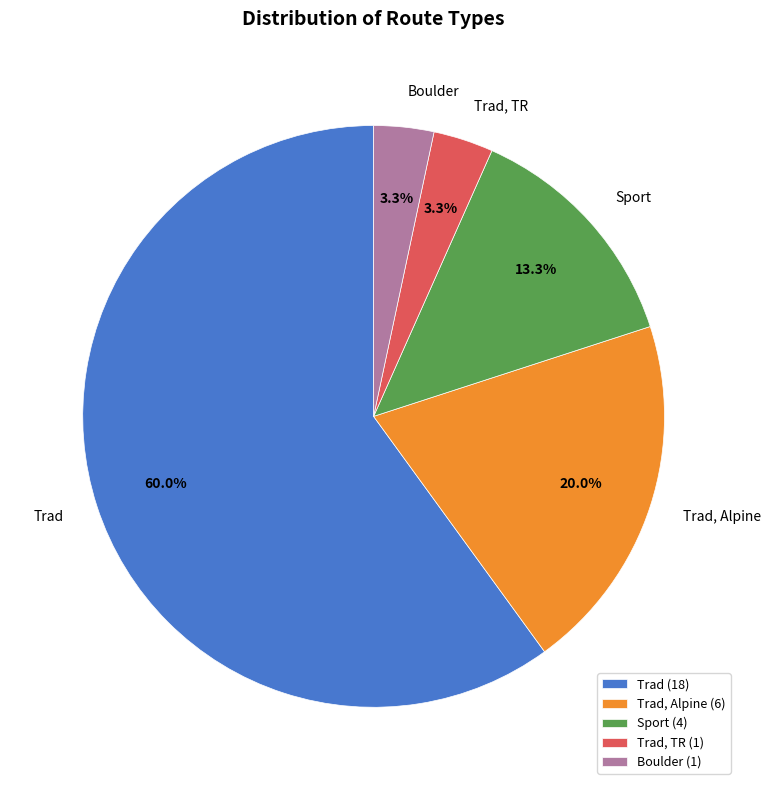

Does Trad represent more than half of the total?

Yes